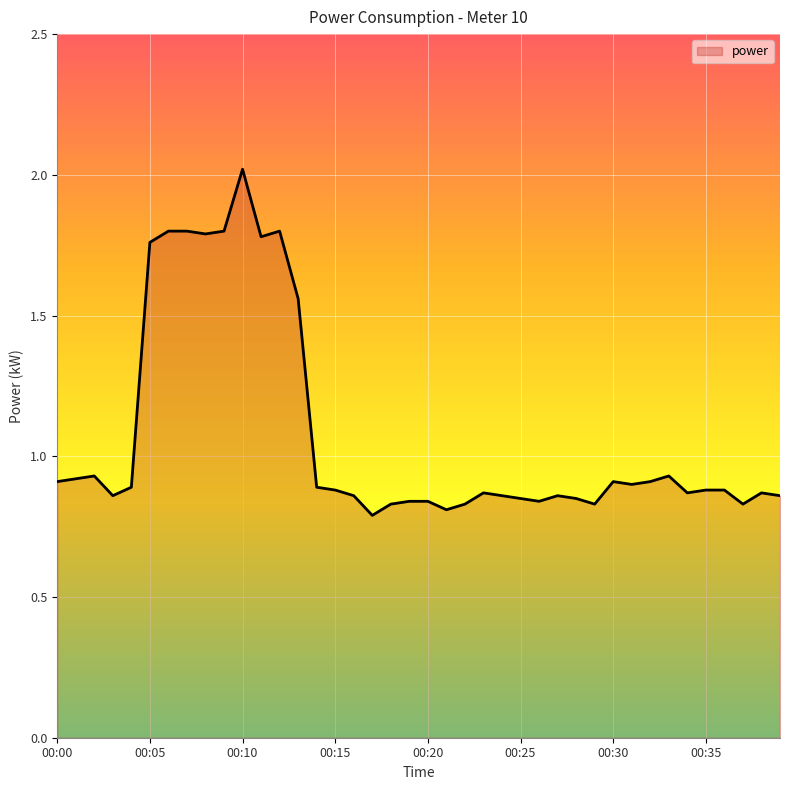

What is the difference between the maximum and minimum values?

1.2